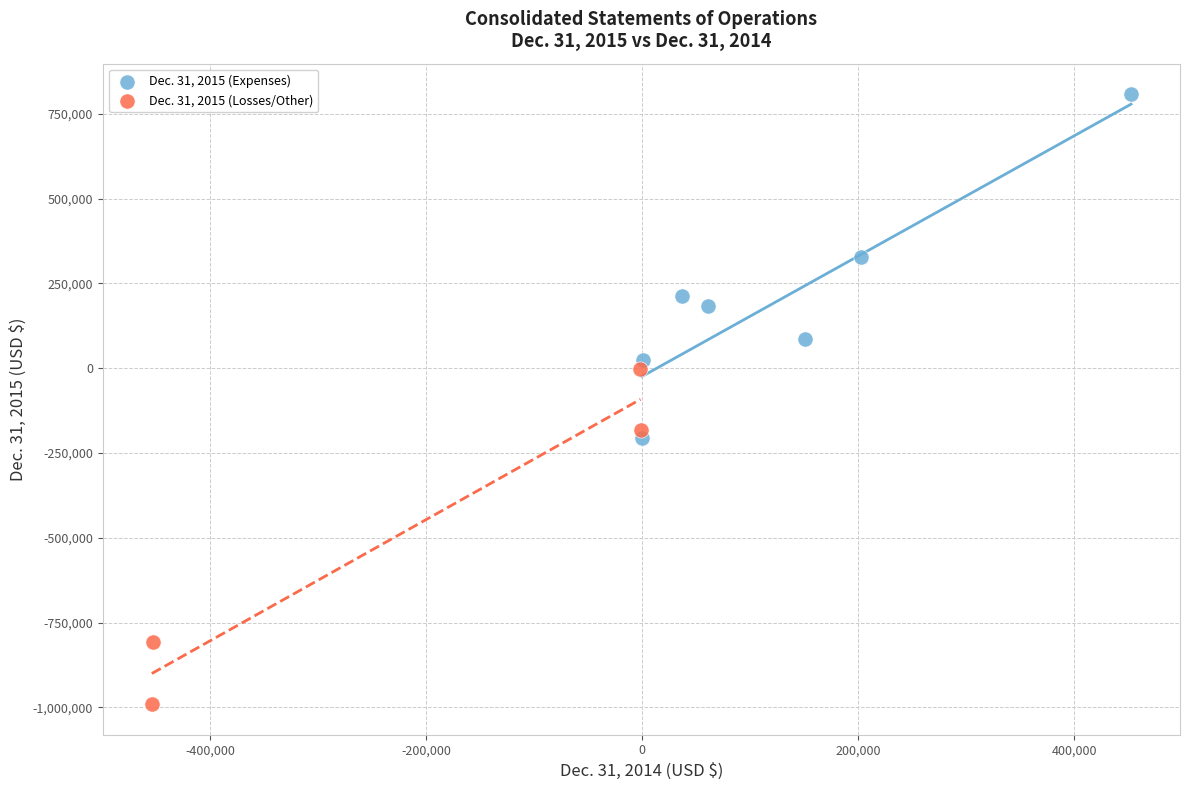

Which series contains the lowest Y value?

Dec. 31, 2015 (Losses/Other)